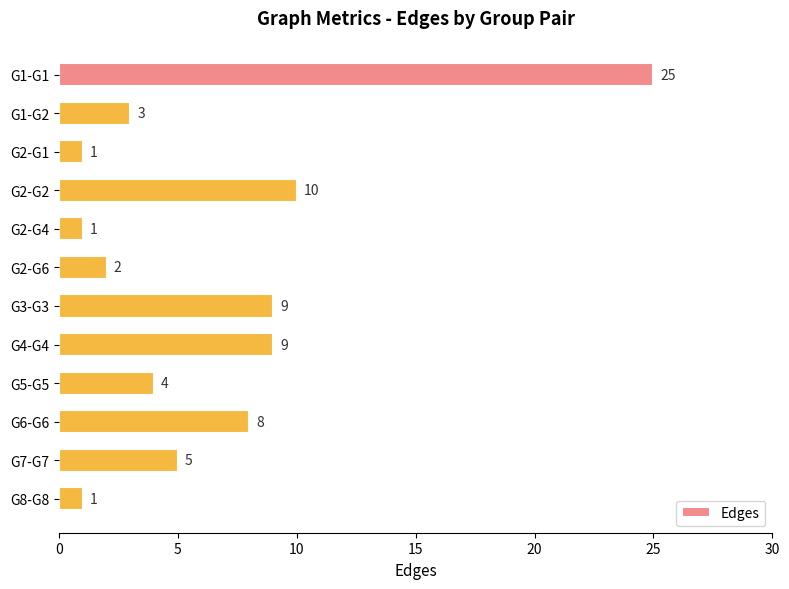

What is the label of the 9th bar from the bottom?

G2-G2